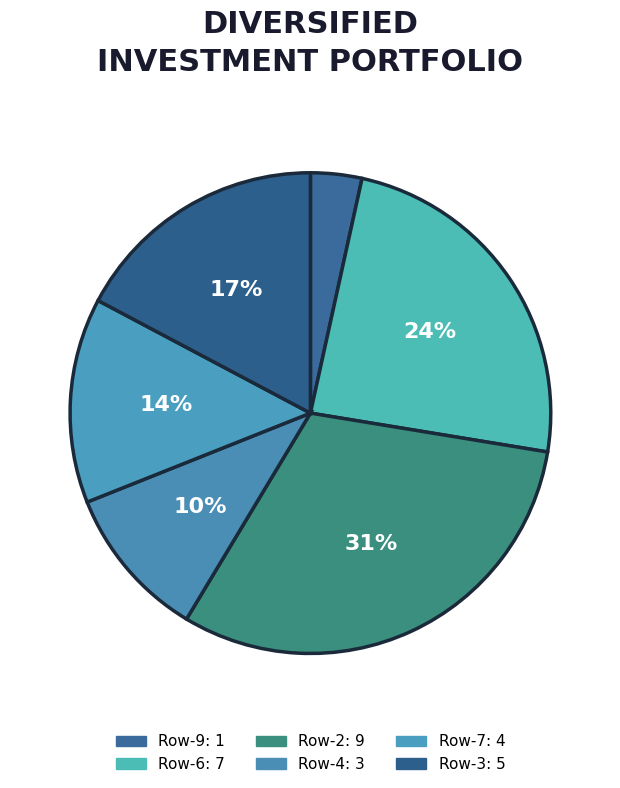

Count the number of slices in the pie.

6